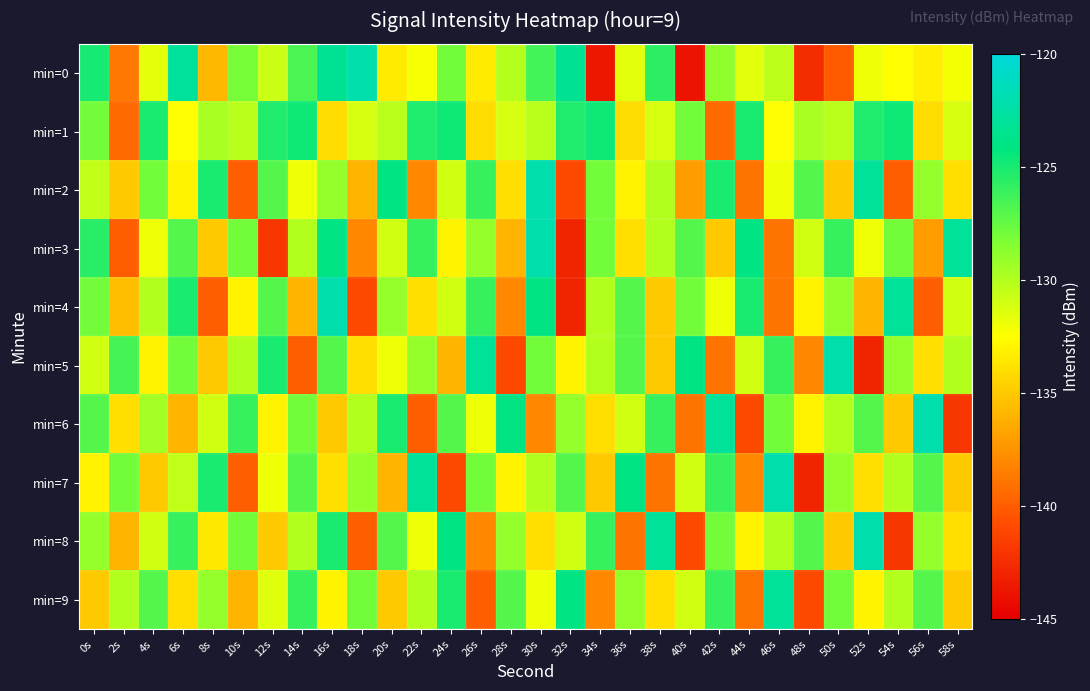

Which series has the widest spread of values?

min=0